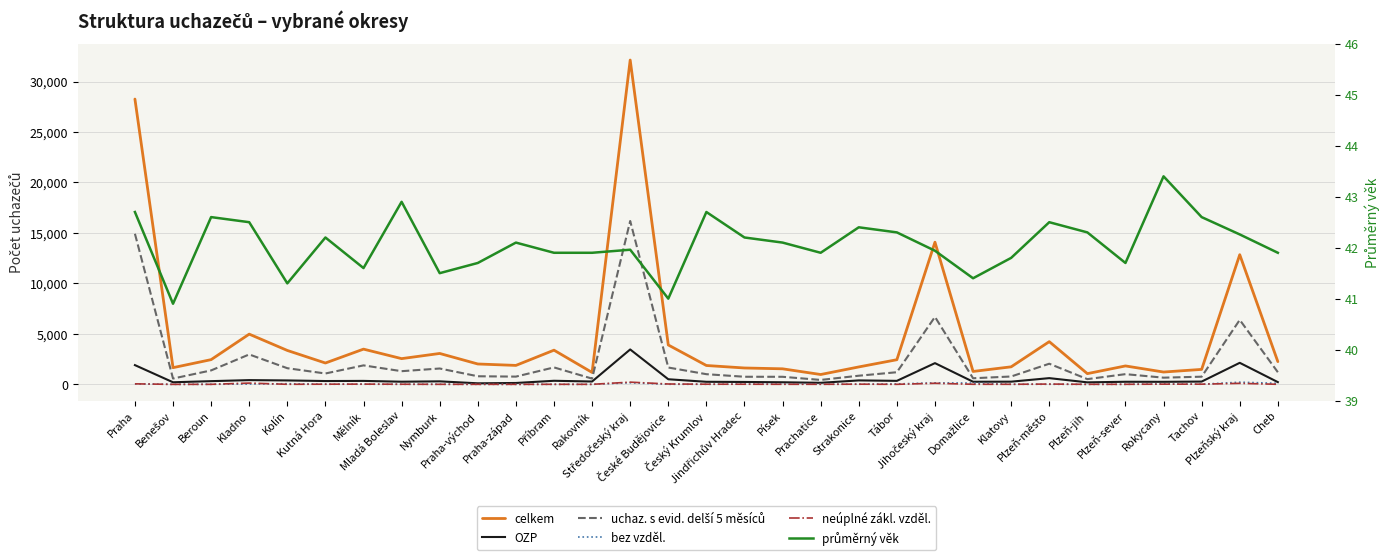

At which label does neúplné zákl. vzděl. reach its peak?

Středočeský kraj